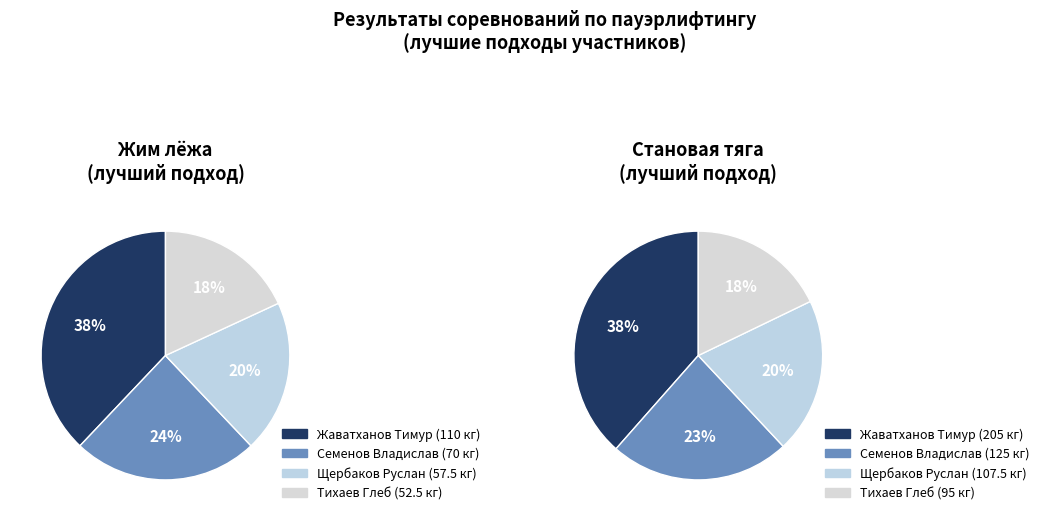

Between Семенов Владислав and Щербаков Руслан, which series saw the biggest shift?

Становая тяга (best)